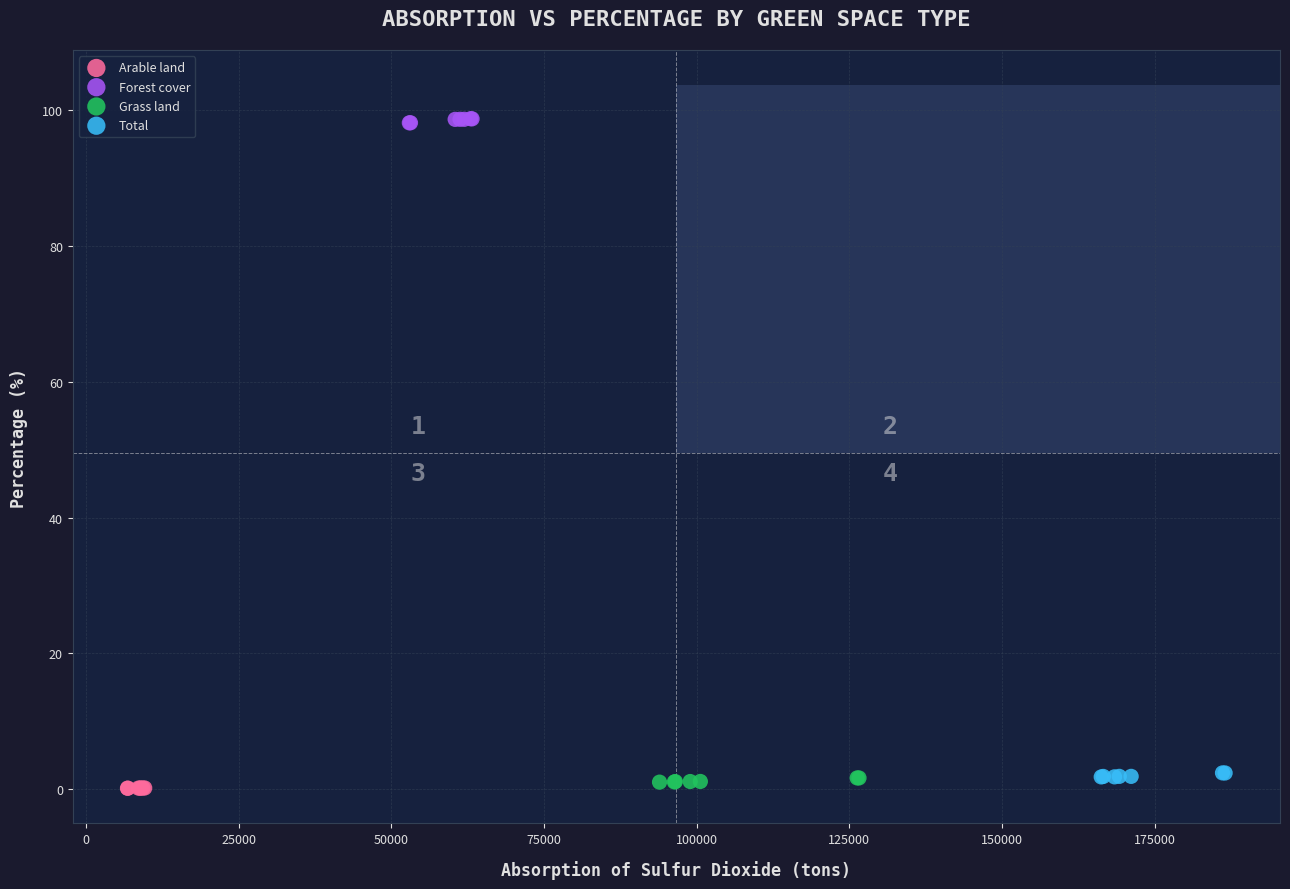

Which series reaches the maximum Y coordinate?

Forest cover